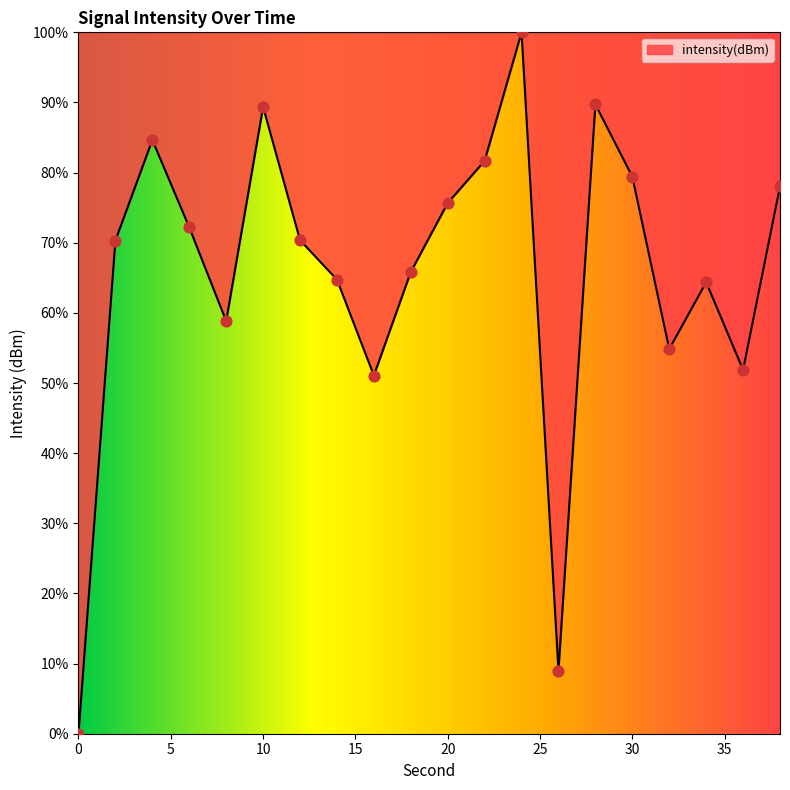

What is the greatest value displayed?

100.0